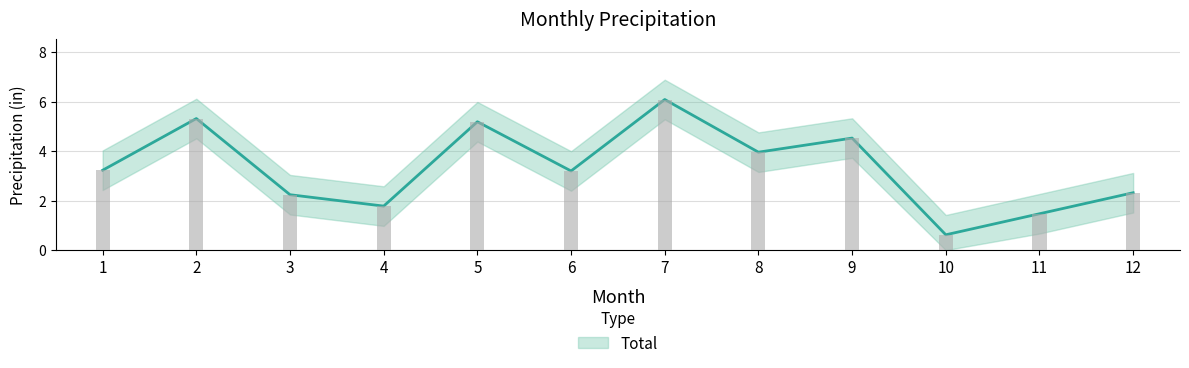

Rank the categories by value from highest to lowest.

7, 2, 5, 9, 8, 1, 6, 12, 3, 4, 11, 10